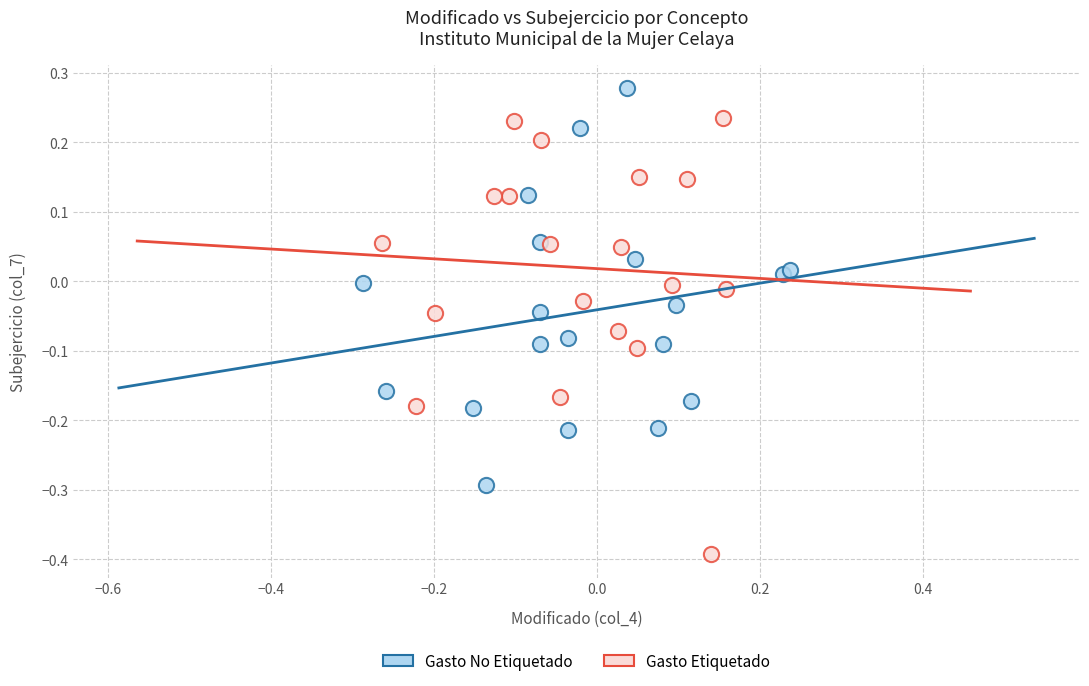

Which series contains the highest Y value?

Gasto No Etiquetado